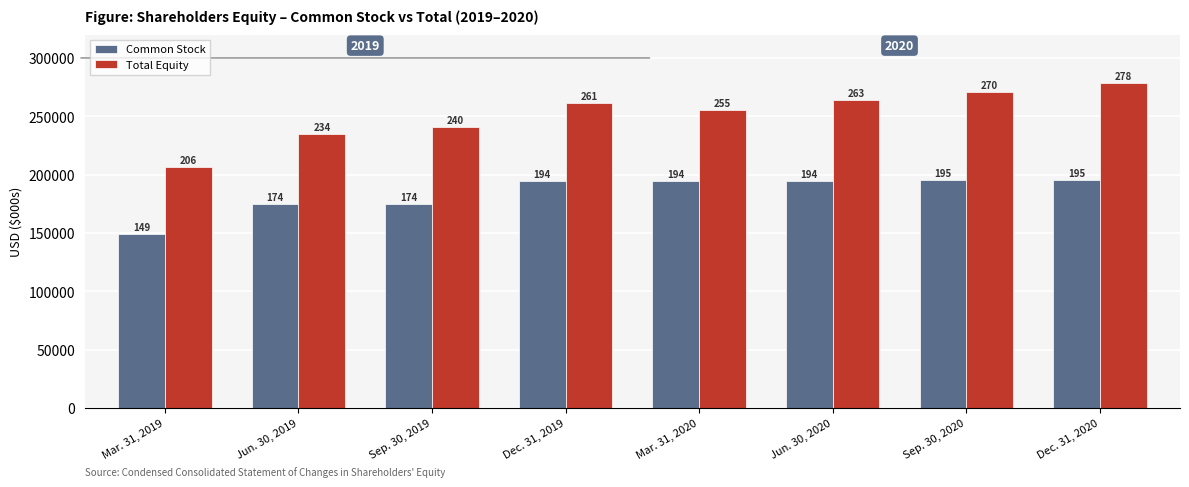

What is the average value of the Total Equity series?

251508